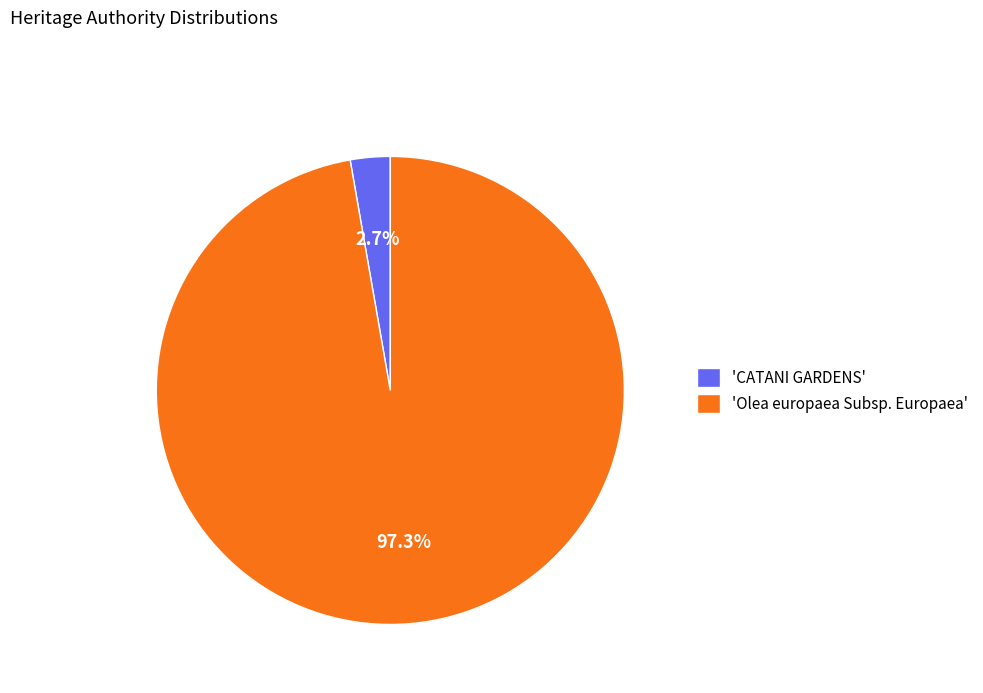

Rank the categories by value from lowest to highest.

'CATANI GARDENS', 'Olea europaea Subsp. Europaea'